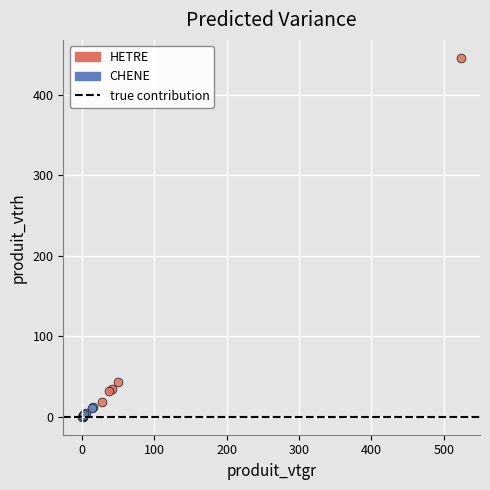

Which series has the widest spread of Y values?

HETRE